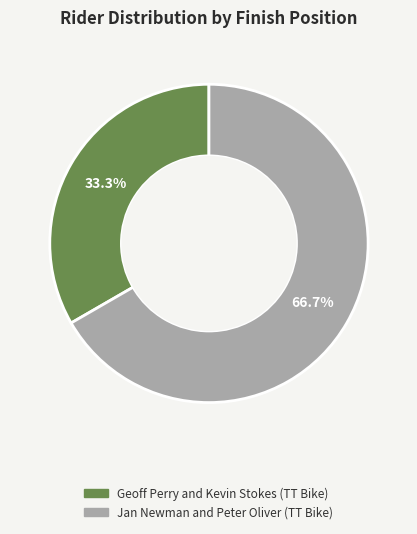

What portion of the pie excludes Geoff Perry and Kevin Stokes (TT Bike)?

66.7%